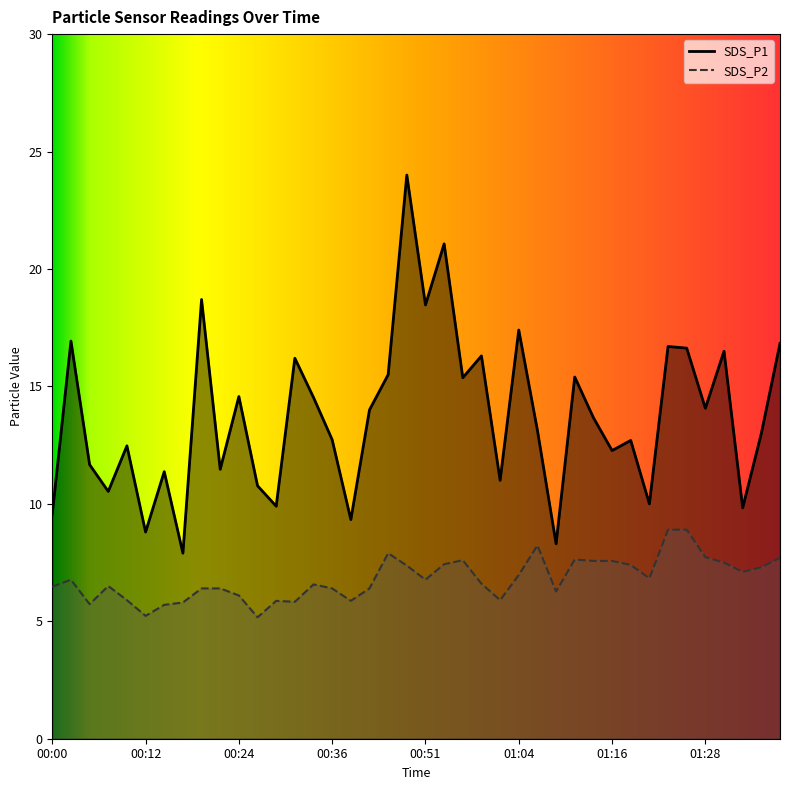

True or false: SDS_P2 and SDS_P1 intersect in this chart.

False